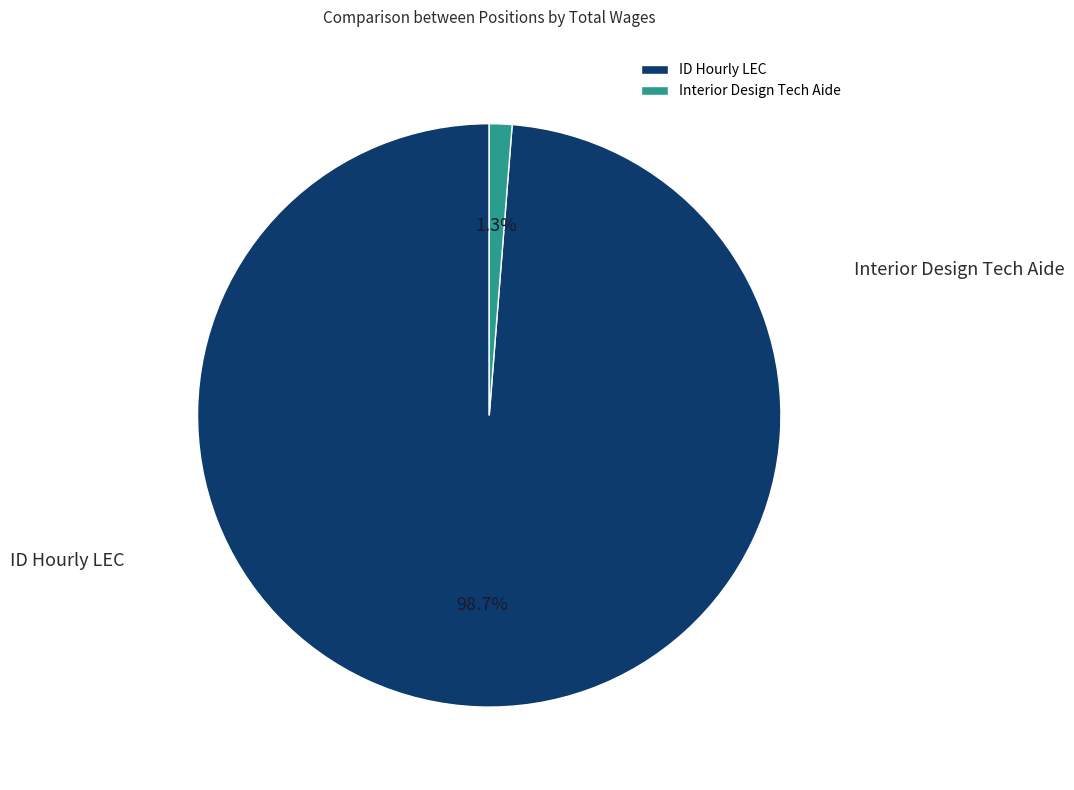

To the nearest percent, what portion does ID Hourly LEC represent?

99%